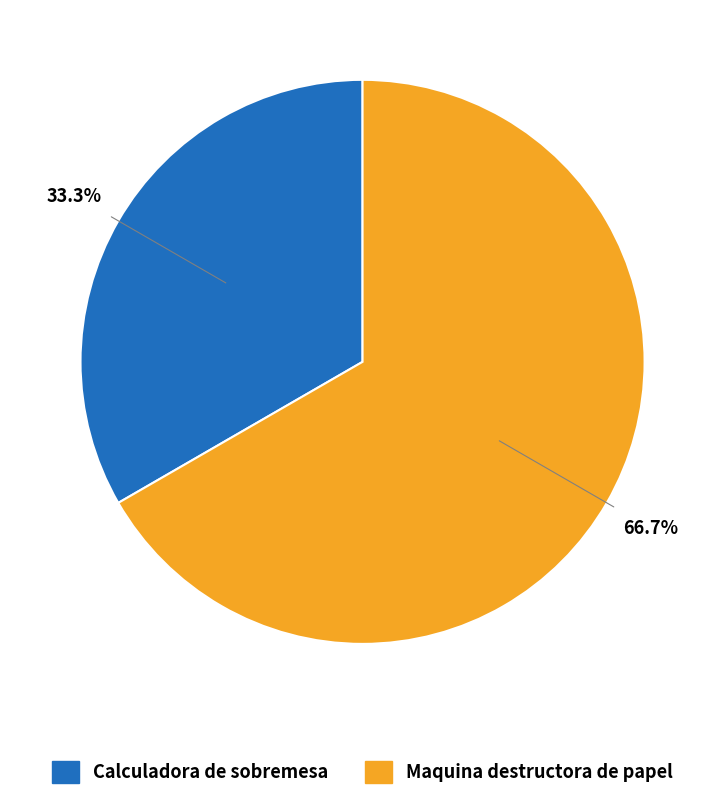

To the nearest percent, what percentage of the pie is Maquina destructora de papel?

67%